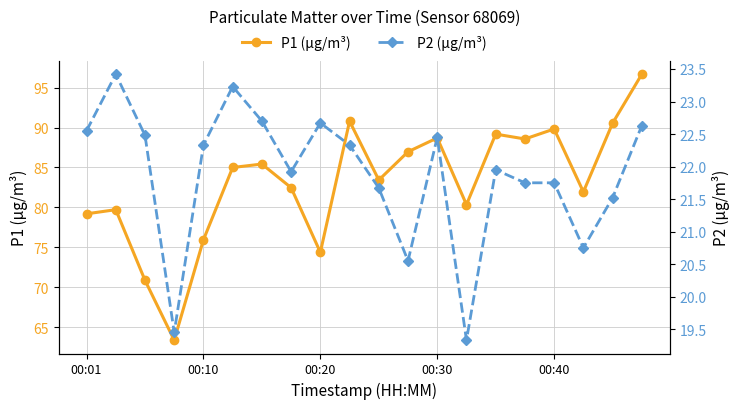

Does the chart display data point markers on the line(s)?

Yes